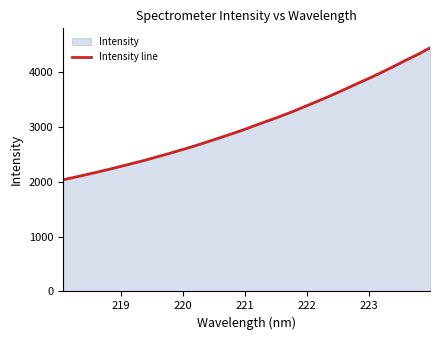

What is the difference between the maximum and minimum values?

2407.5